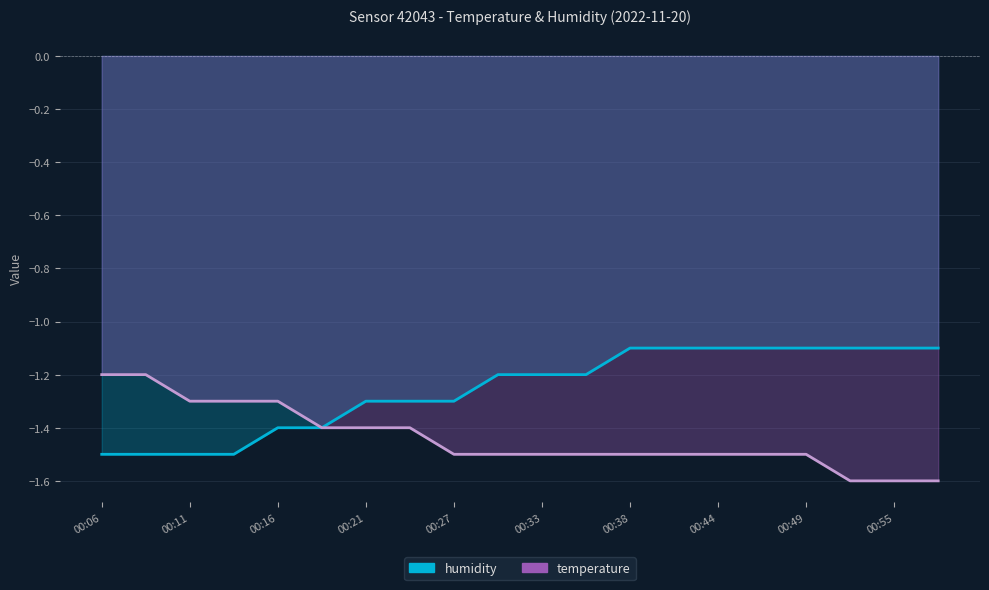

Rank the categories by humidity value from lowest to highest.

00:06, 00:08, 00:11, 00:13, 00:16, 00:19, 00:21, 00:24, 00:27, 00:30, 00:33, 00:35, 00:38, 00:41, 00:44, 00:46, 00:49, 00:52, 00:55, 00:57